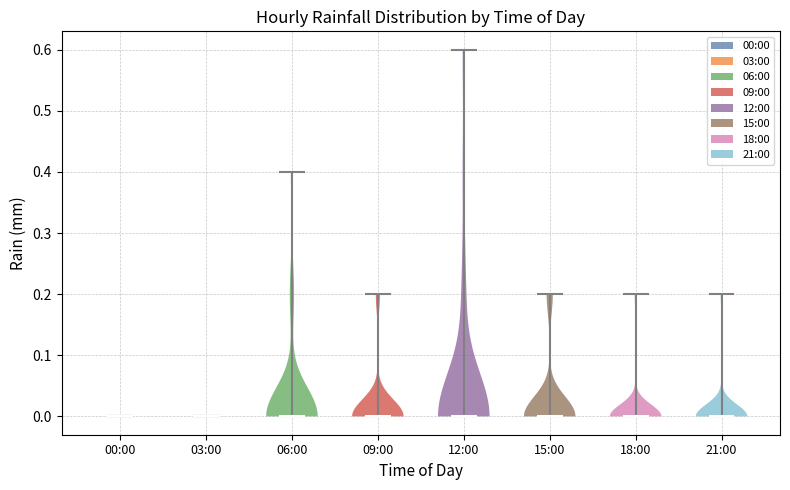

What is the highest point the violin for 09:00 reaches on the y-axis? The values are not printed on the chart, so give them approximately, as read against the axis.

0.2